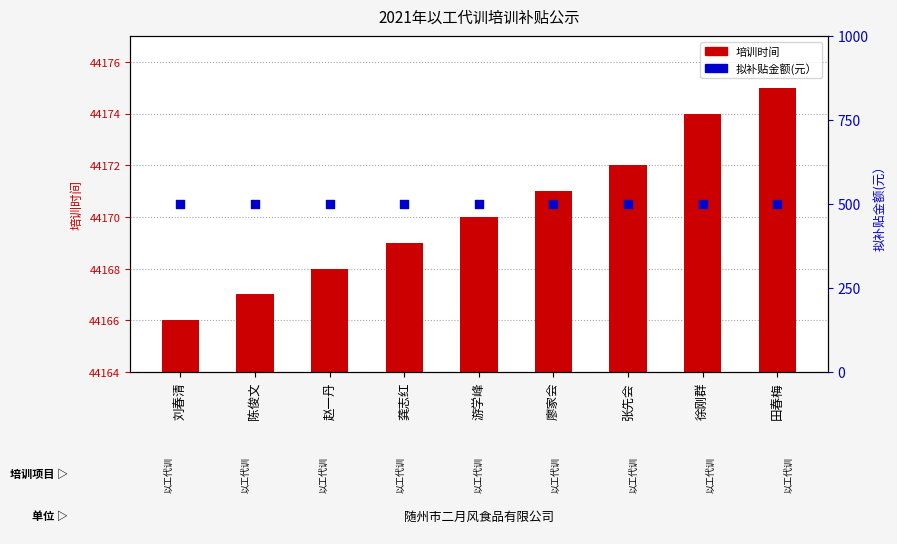

At which category is the sum across all series the highest?

田春梅